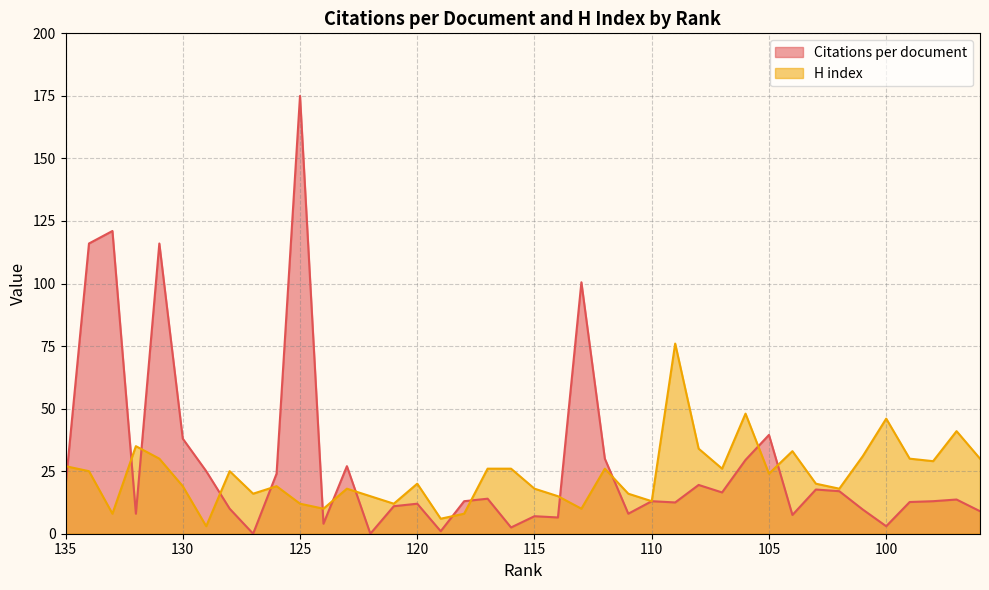

Between 119 and 100, which series saw the biggest shift?

H index